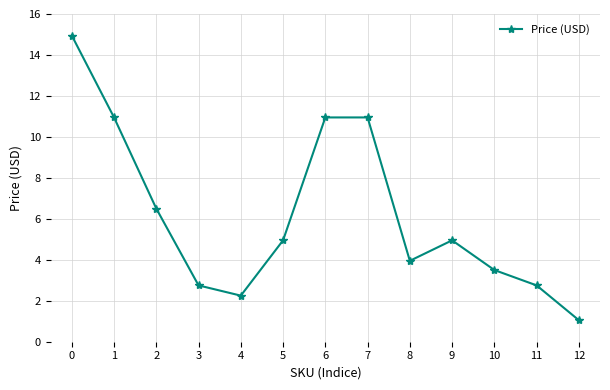

What is the change in value from 4 to 9?

+2.7